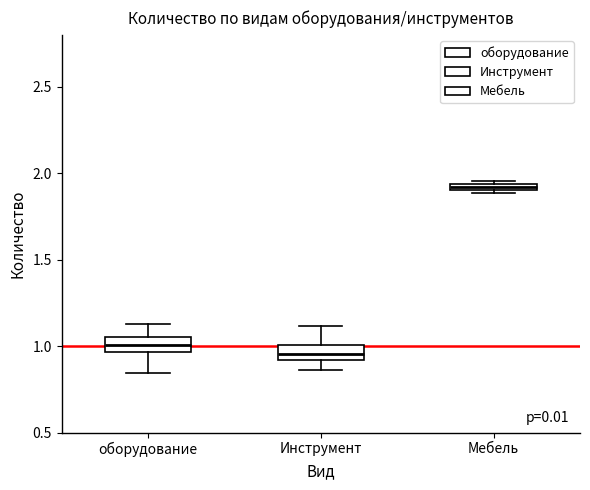

Which box's median line is the highest?

Мебель